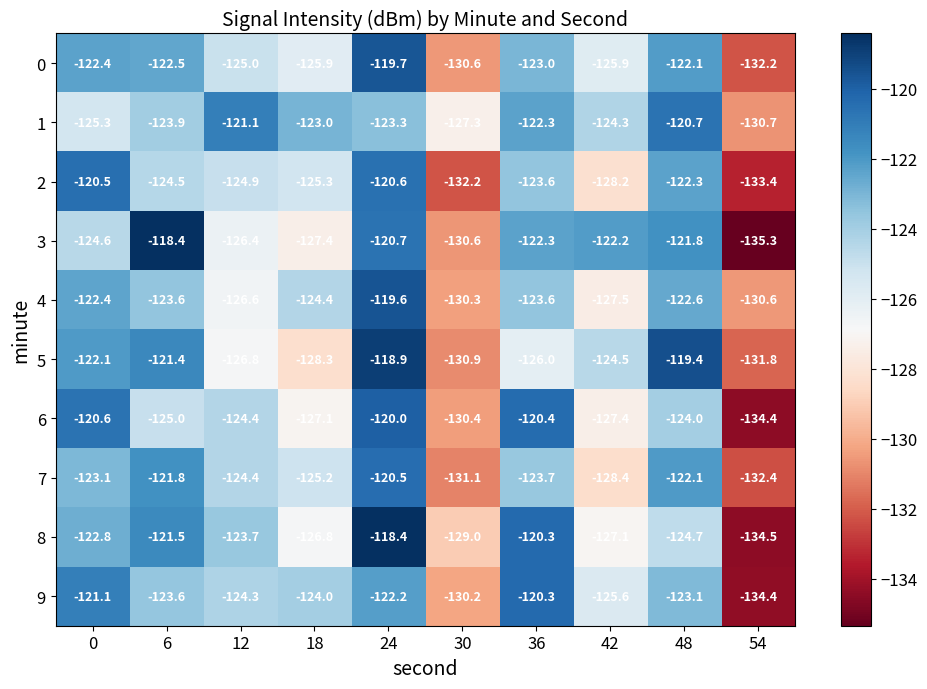

What is the total value across all series at 24?

-1203.9